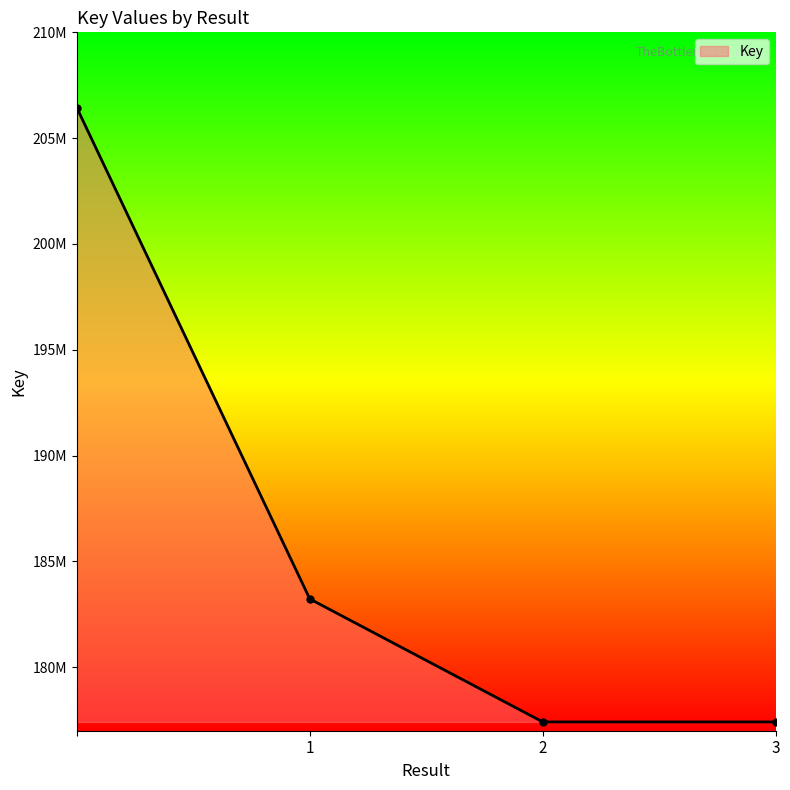

Is this an area chart (filled region under the line)?

Yes